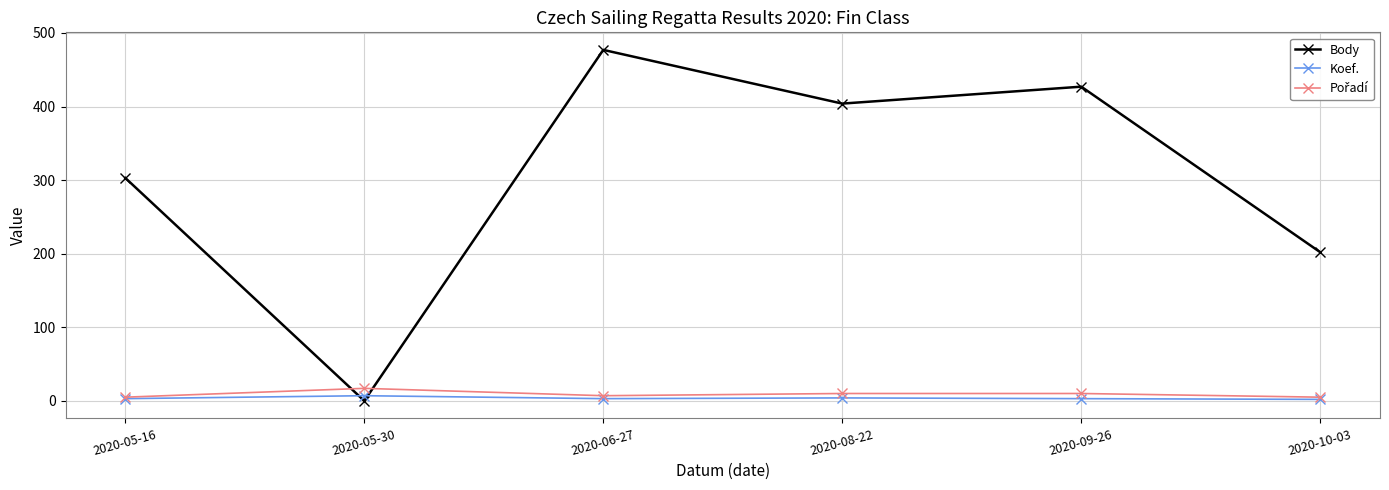

What is the sum of all Body values?

1813